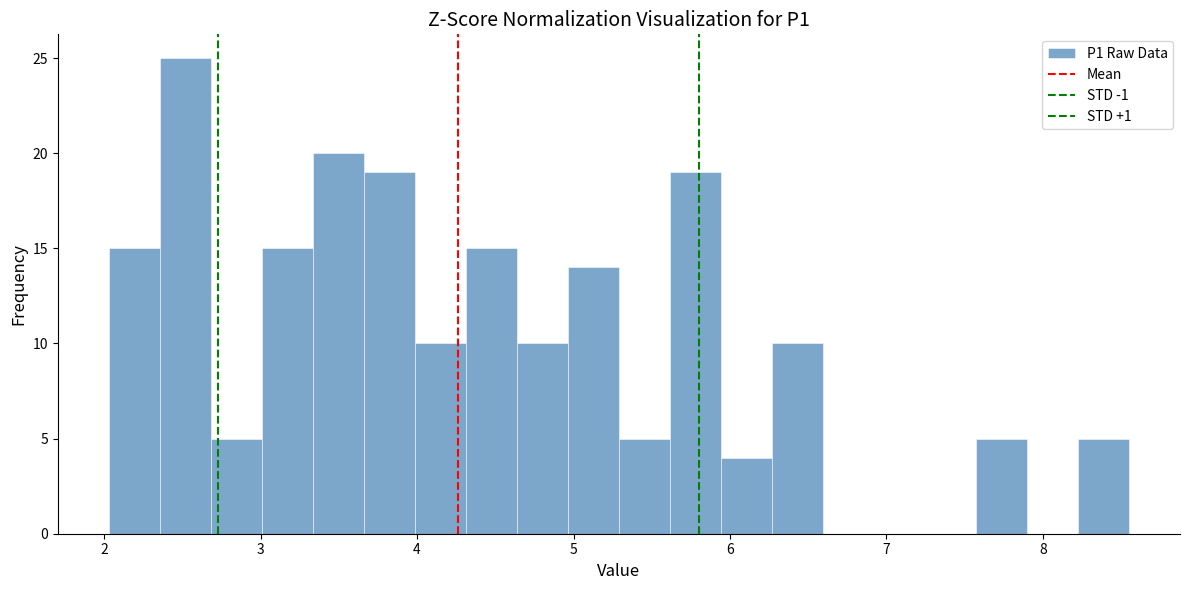

Read against the x-axis, roughly where is the centre of the tallest bar?

2.5